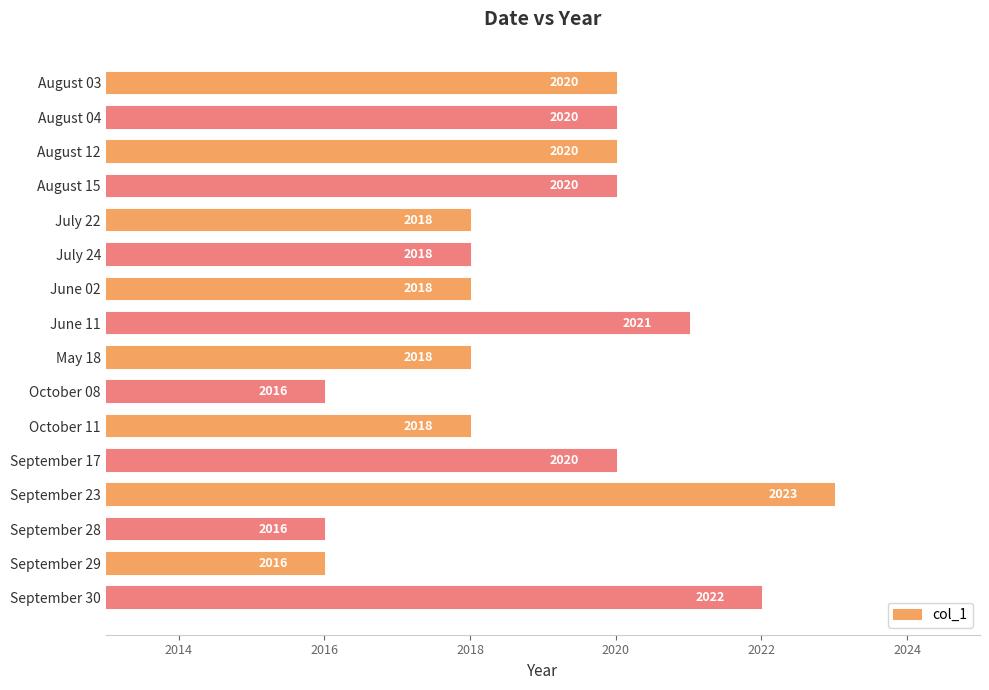

What is the label of the 15th bar from the top?

September 29